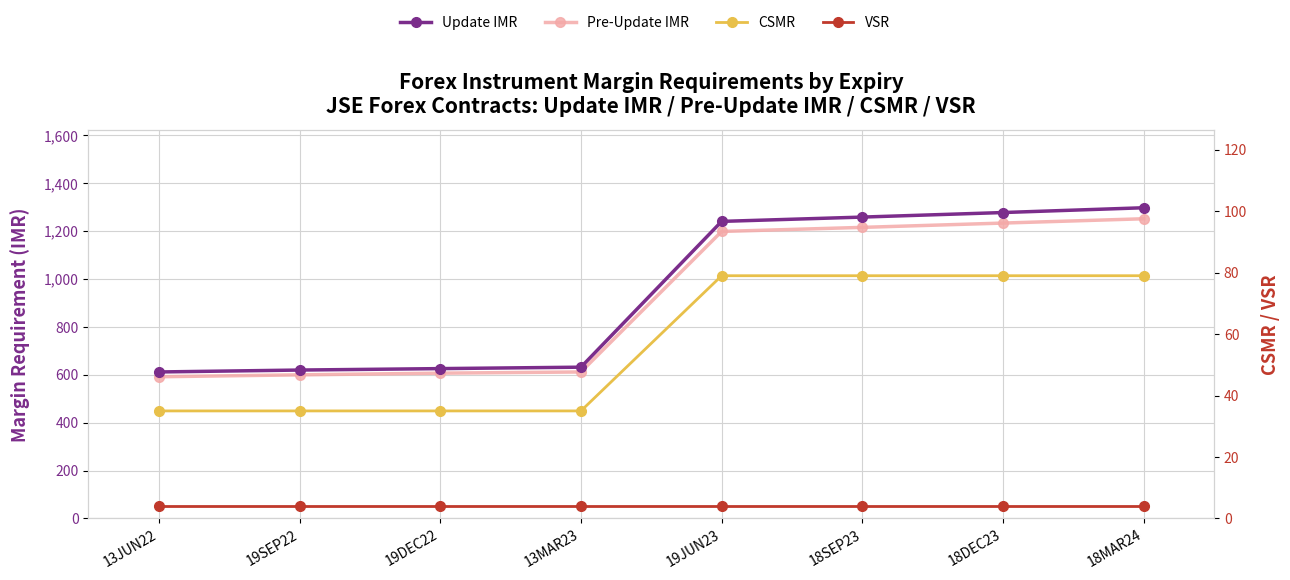

What is the minimum value for VSR?

4